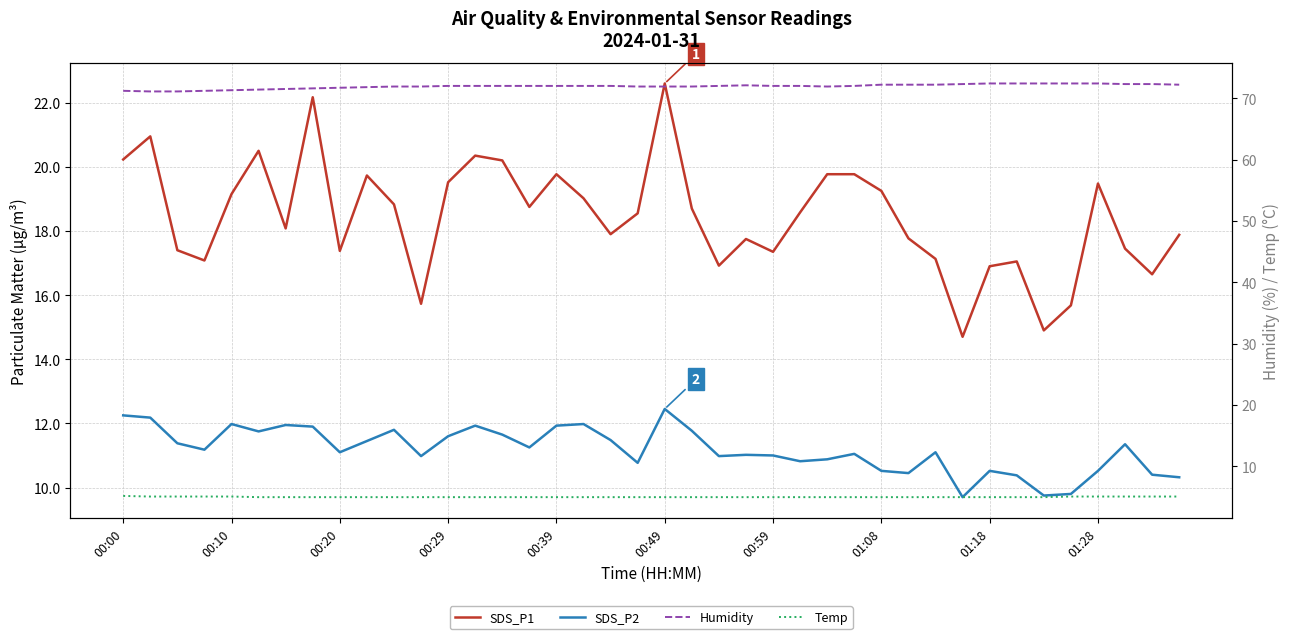

What is the difference between the SDS_P1 values at 16 and 13?

0.6